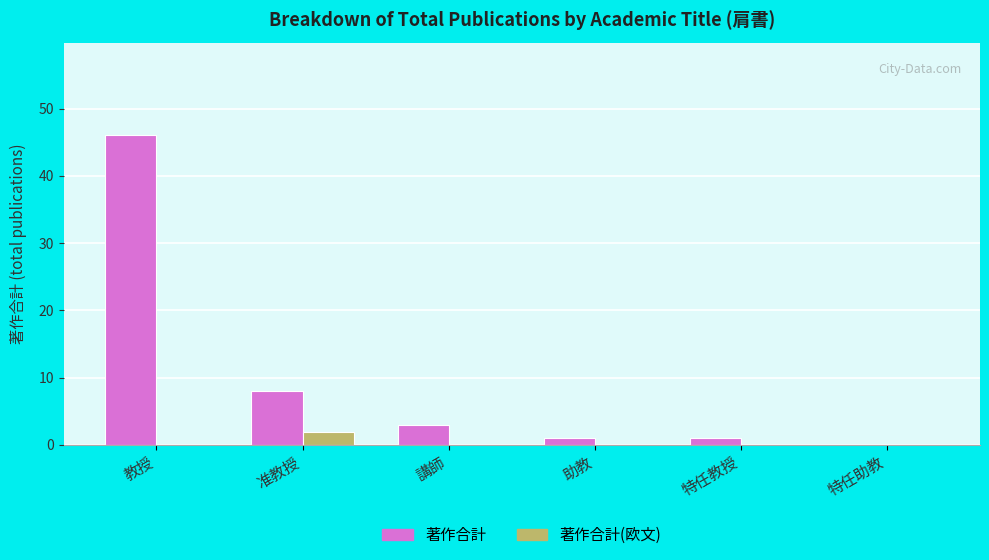

How many groups of bars are there?

6